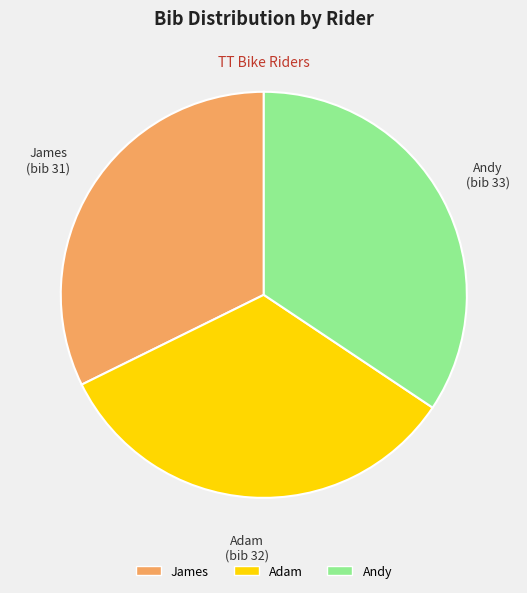

Is there a majority slice in this chart?

No